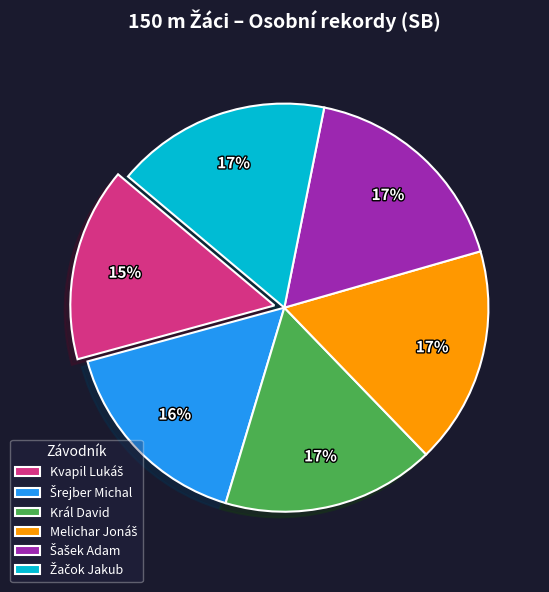

To the nearest percent, what is the difference between the largest and smallest slice percentages?

2%